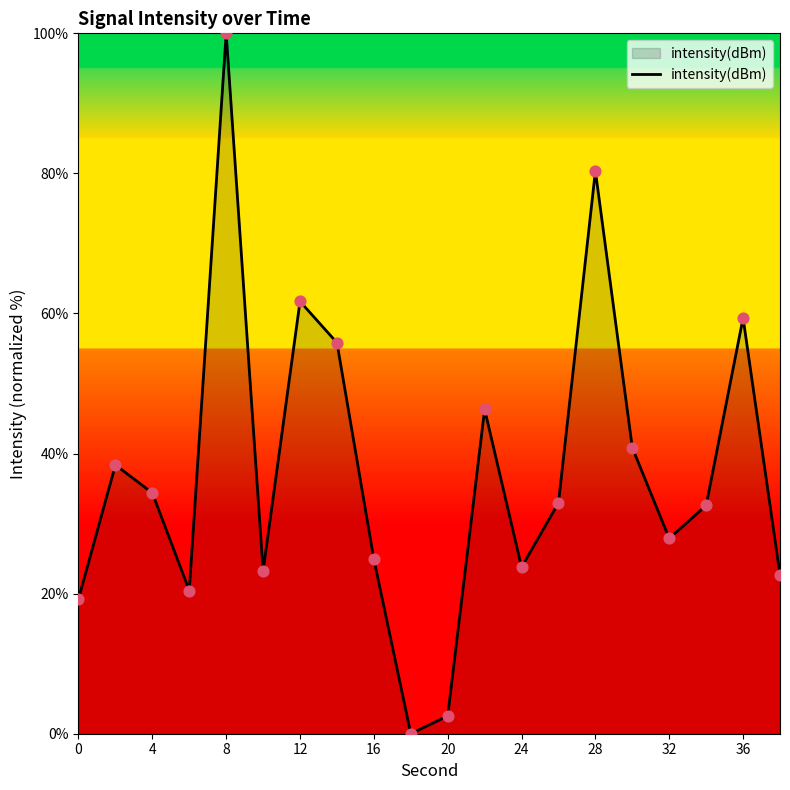

What is the difference between the maximum and minimum values?

100.0